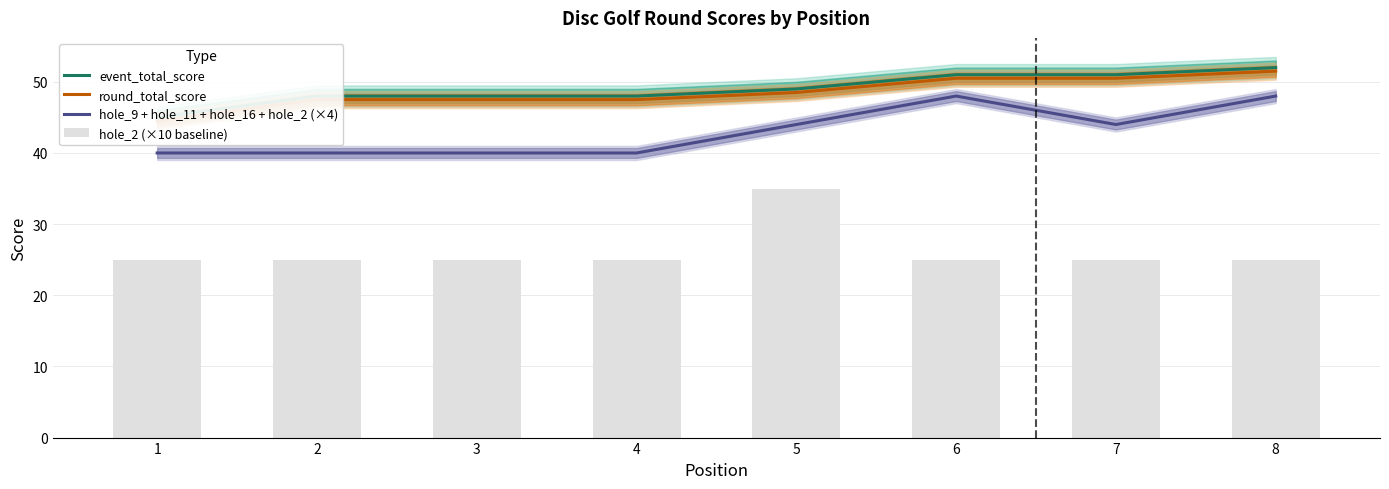

Which series changed the most between 5 and 7?

hole_2 (×10 baseline)